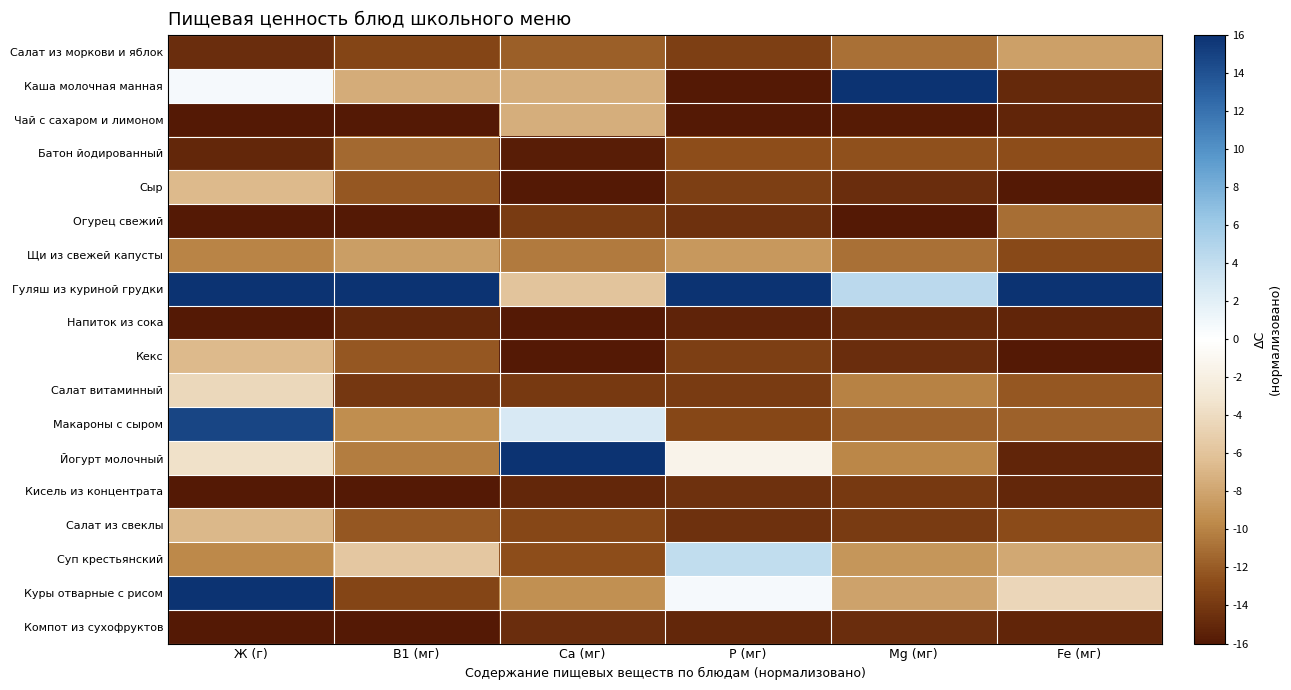

Reading left to right, transcribe all the data shown in this chart.

Салат из моркови и яблок: Ж (г)=-14.7	В1 (мг)=-13.2	Ca (мг)=-11.8	P (мг)=-13.5	Mg (мг)=-11.0	Fe (мг)=-8.3
Каша молочная манная: Ж (г)=0.7	В1 (мг)=-7.5	Ca (мг)=-7.5	P (мг)=-16.0	Mg (мг)=16.0	Fe (мг)=-14.9
Чай с сахаром и лимоном: Ж (г)=-16.0	В1 (мг)=-16.0	Ca (мг)=-7.5	P (мг)=-16.0	Mg (мг)=-15.8	Fe (мг)=-15.2
Батон йодированный: Ж (г)=-15.0	В1 (мг)=-11.3	Ca (мг)=-15.7	P (мг)=-12.6	Mg (мг)=-12.6	Fe (мг)=-12.7
Сыр: Ж (г)=-6.7	В1 (мг)=-12.2	Ca (мг)=-15.9	P (мг)=-13.6	Mg (мг)=-14.7	Fe (мг)=-16.0
Огурец свежий: Ж (г)=-16.0	В1 (мг)=-16.0	Ca (мг)=-13.8	P (мг)=-14.5	Mg (мг)=-16.0	Fe (мг)=-11.1
Щи из свежей капусты: Ж (г)=-10.0	В1 (мг)=-8.5	Ca (мг)=-10.5	P (мг)=-8.8	Mg (мг)=-10.9	Fe (мг)=-12.9
Гуляш из куриной грудки: Ж (г)=16.0	В1 (мг)=16.0	Ca (мг)=-5.9	P (мг)=16.0	Mg (мг)=4.4	Fe (мг)=16.0
Напиток из сока: Ж (г)=-16.0	В1 (мг)=-15.1	Ca (мг)=-16.0	P (мг)=-15.3	Mg (мг)=-15.0	Fe (мг)=-15.2
Кекс: Ж (г)=-6.7	В1 (мг)=-12.2	Ca (мг)=-15.9	P (мг)=-13.6	Mg (мг)=-14.7	Fe (мг)=-16.0
Салат витаминный: Ж (г)=-4.3	В1 (мг)=-14.1	Ca (мг)=-13.9	P (мг)=-13.8	Mg (мг)=-10.1	Fe (мг)=-12.2
Макароны с сыром: Ж (г)=14.8	В1 (мг)=-9.4	Ca (мг)=2.7	P (мг)=-13.0	Mg (мг)=-11.7	Fe (мг)=-11.7
Йогурт молочный: Ж (г)=-3.6	В1 (мг)=-10.4	Ca (мг)=16.0	P (мг)=-1.4	Mg (мг)=-9.9	Fe (мг)=-15.1
Кисель из концентрата: Ж (г)=-16.0	В1 (мг)=-16.0	Ca (мг)=-15.0	P (мг)=-14.5	Mg (мг)=-14.0	Fe (мг)=-15.0
Салат из свеклы: Ж (г)=-6.9	В1 (мг)=-12.2	Ca (мг)=-13.1	P (мг)=-14.4	Mg (мг)=-13.9	Fe (мг)=-12.8
Суп крестьянский: Ж (г)=-9.7	В1 (мг)=-5.6	Ca (мг)=-12.7	P (мг)=4.1	Mg (мг)=-9.0	Fe (мг)=-7.8
Куры отварные с рисом: Ж (г)=16.0	В1 (мг)=-13.2	Ca (мг)=-9.3	P (мг)=0.6	Mg (мг)=-8.2	Fe (мг)=-4.5
Компот из сухофруктов: Ж (г)=-16.0	В1 (мг)=-16.0	Ca (мг)=-14.7	P (мг)=-15.1	Mg (мг)=-14.7	Fe (мг)=-15.2